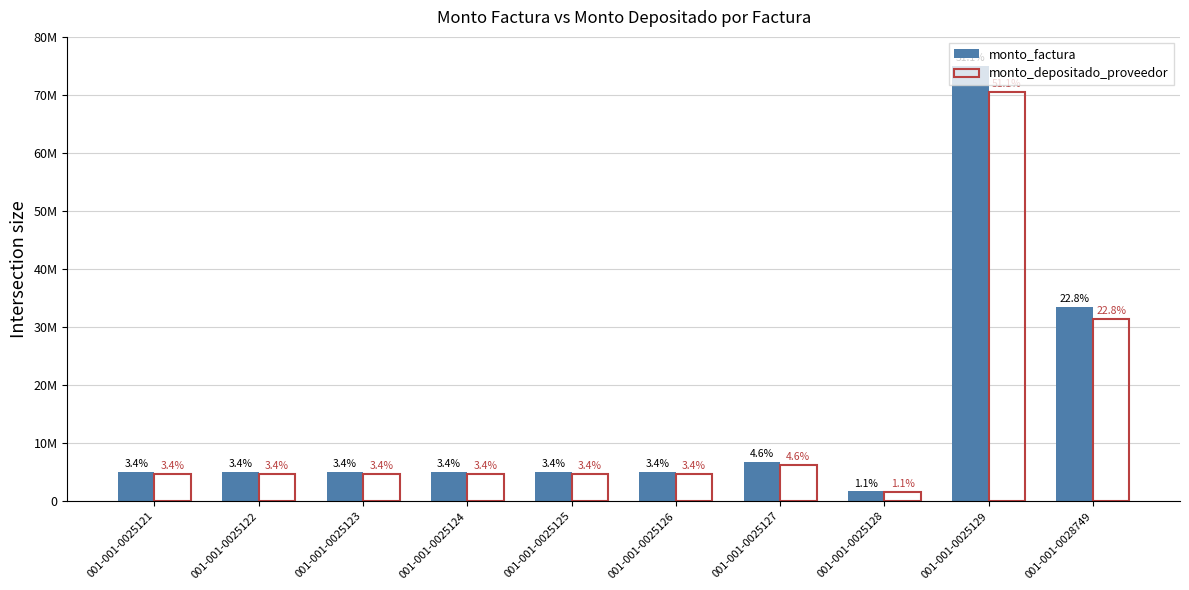

What is the difference between the maximum and second lowest values in the monto_depositado_proveedor series?

65873183